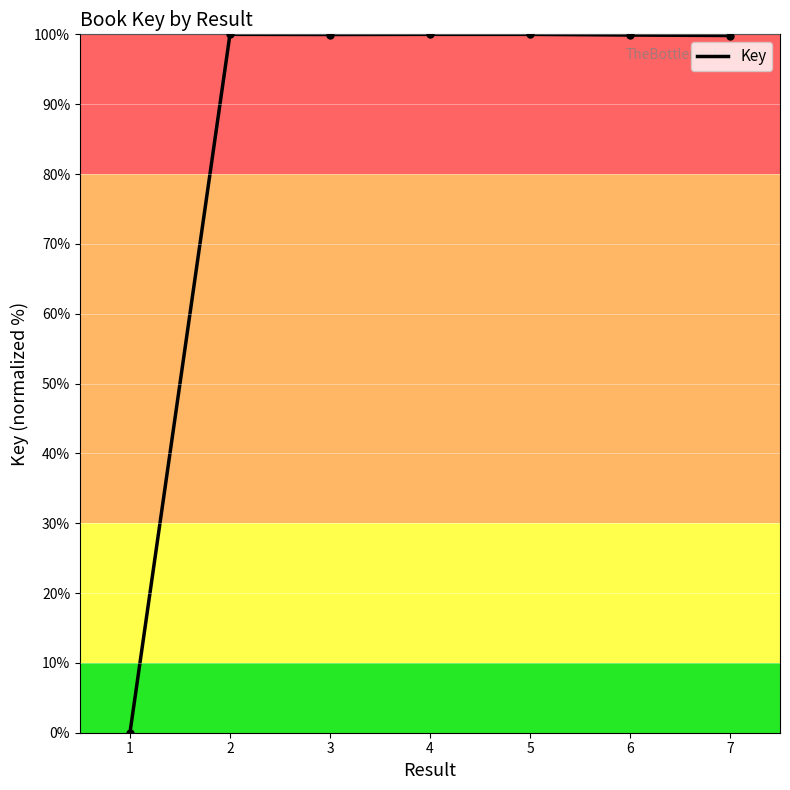

Which category has the lowest value across all series?

1